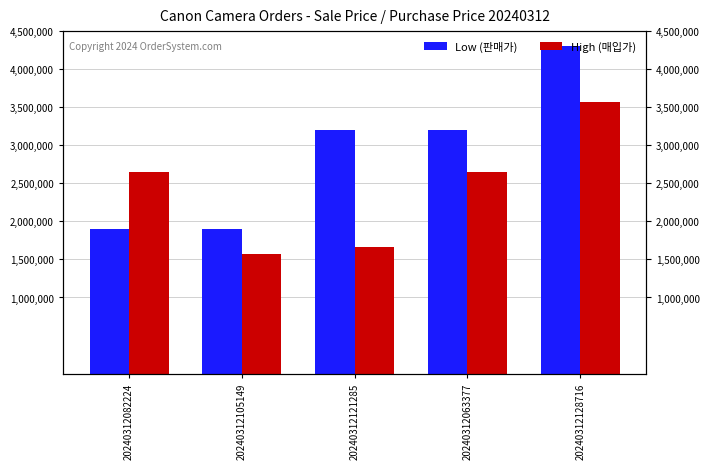

What is the minimum value for Low (판매가)?

1899000